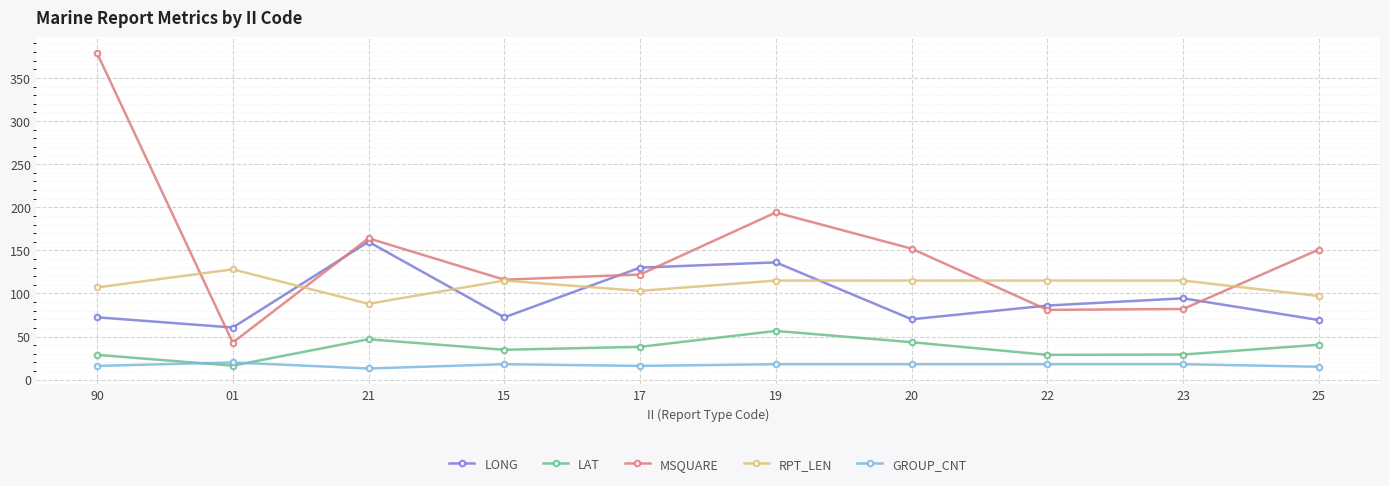

Between 01 and 15, which series saw the biggest shift?

MSQUARE